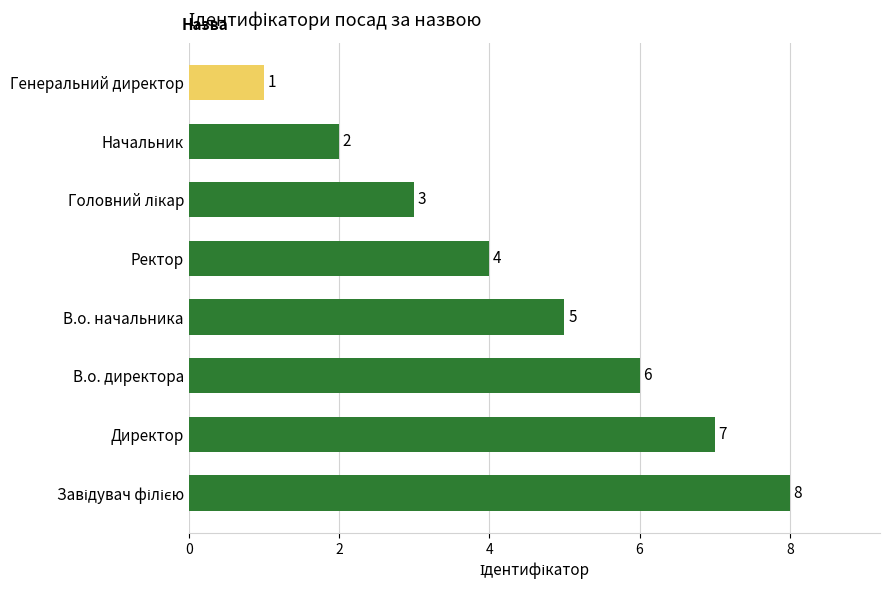

What is the ratio of the value at Начальник to the value at Директор?

0.3